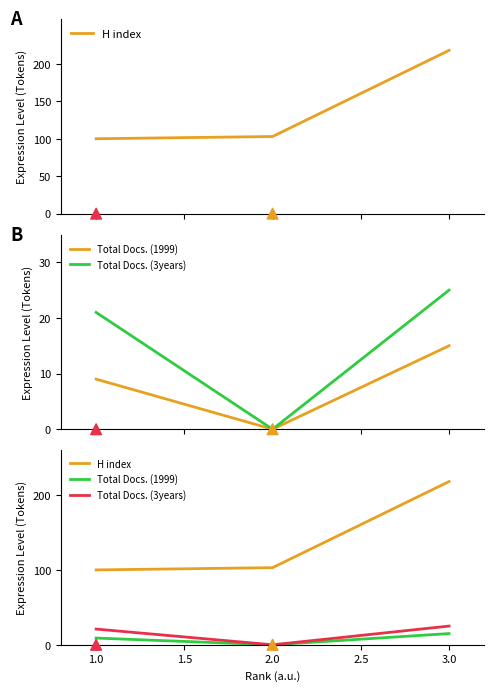

What are all the series names shown in the legend?

H index, Total Docs. (1999), Total Docs. (3years)